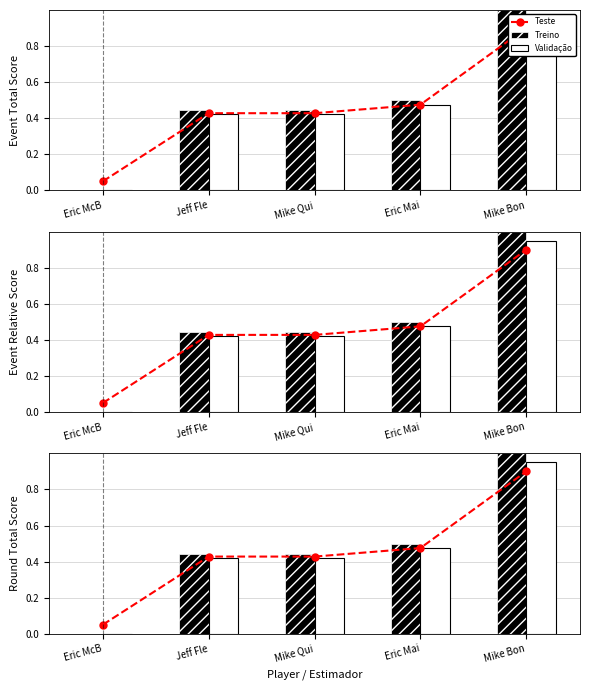

What is the label of the 5th bar from the right?

Eric McB